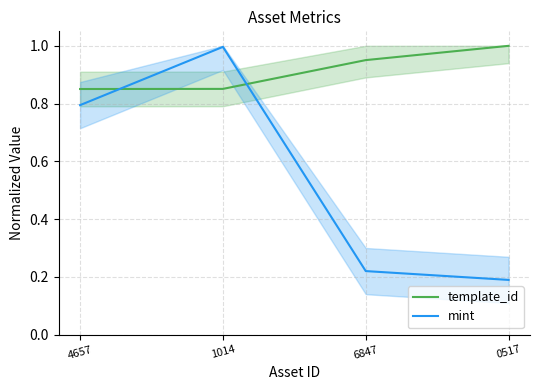

What is the total value across all series at 6847?

1.2